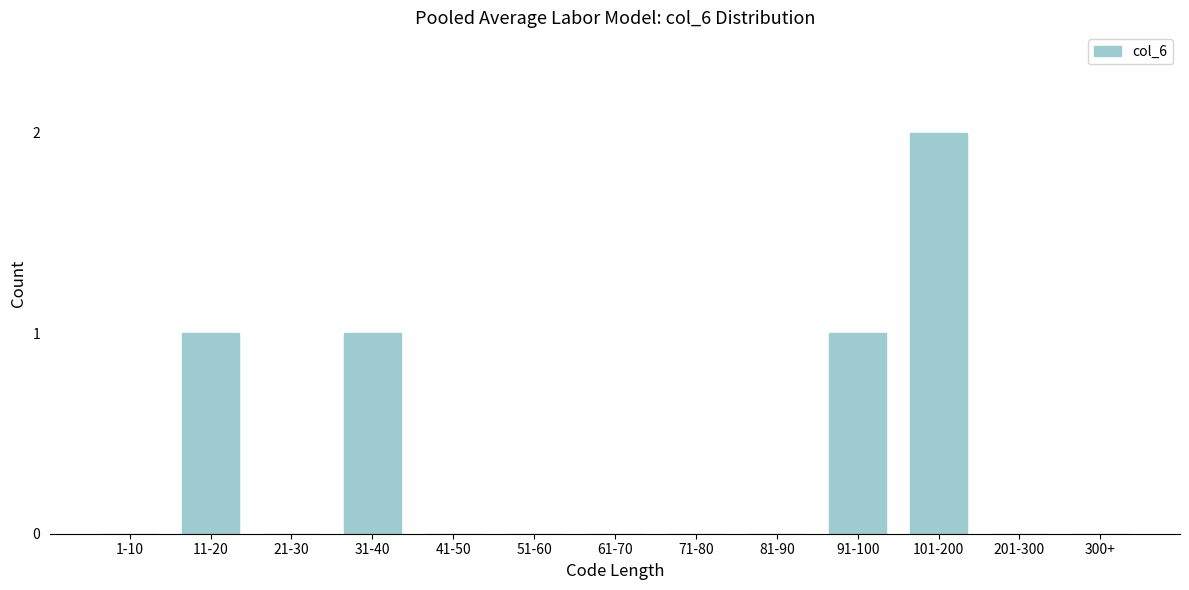

Reading right to left, extract all data points from this chart.

300+=0	201-300=0	101-200=2	91-100=1	81-90=0	71-80=0	61-70=0	51-60=0	41-50=0	31-40=1	21-30=0	11-20=1	1-10=0